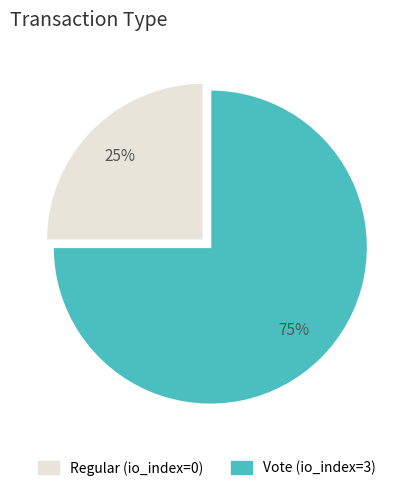

To the nearest percent, what is the difference between the Vote and Regular slice percentages?

50%